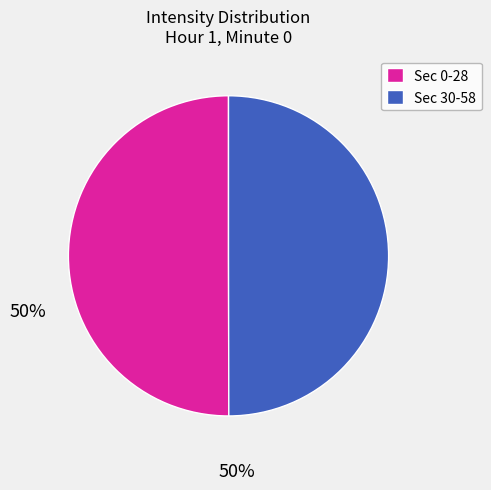

The Sec 0-28 slice represents 50% of the pie. True or false?

True